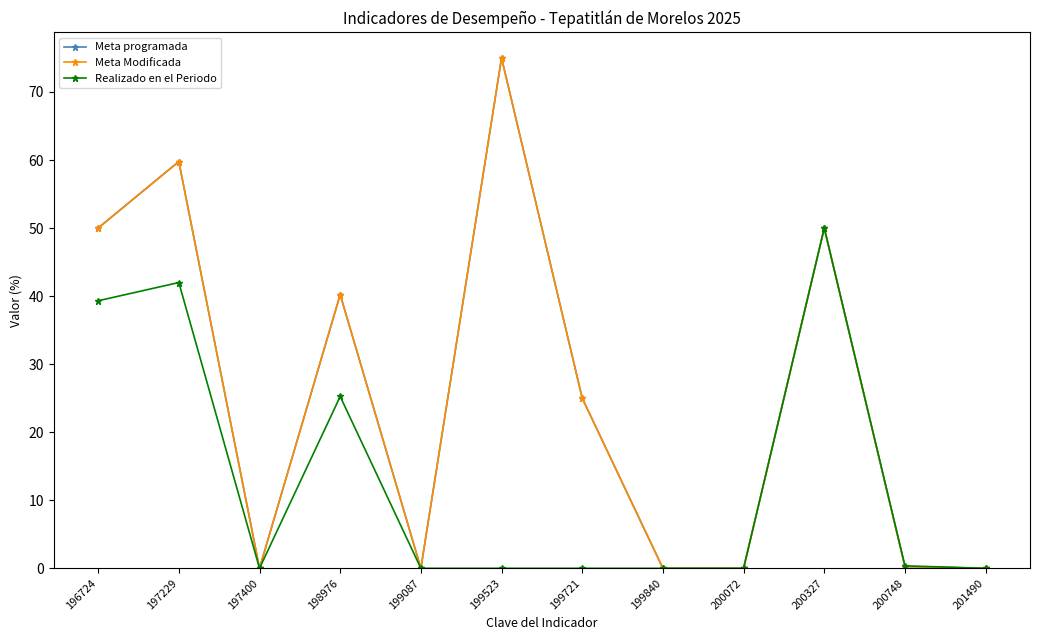

Is this an area chart (filled region under the line)?

No